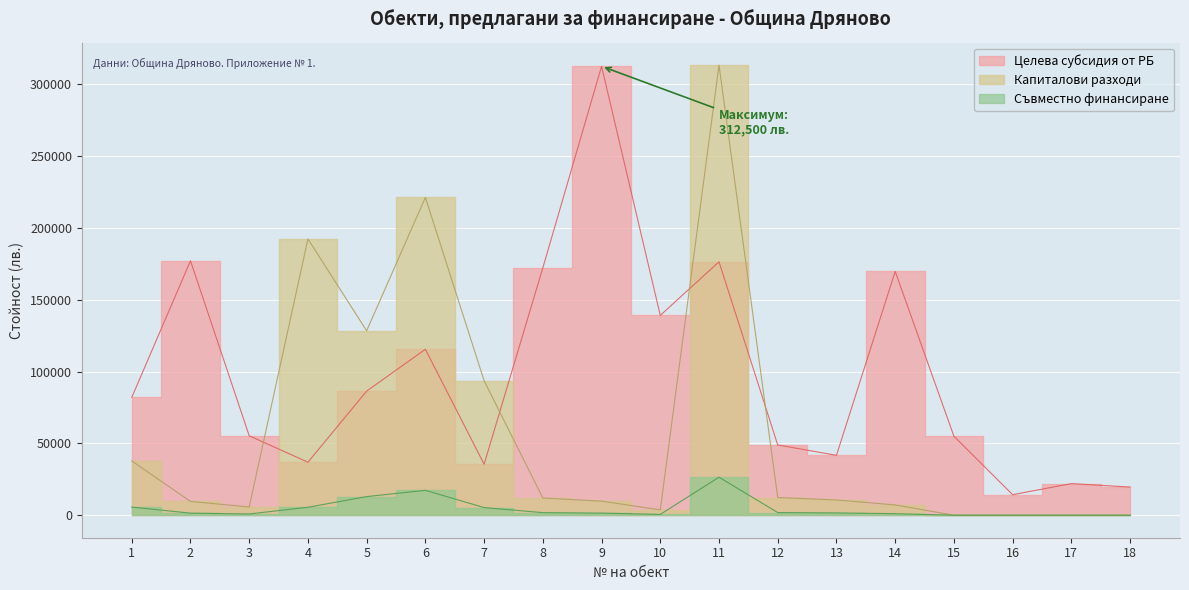

What is the difference between the maximum and minimum values in the Целева субсидия от РБ series?

298200